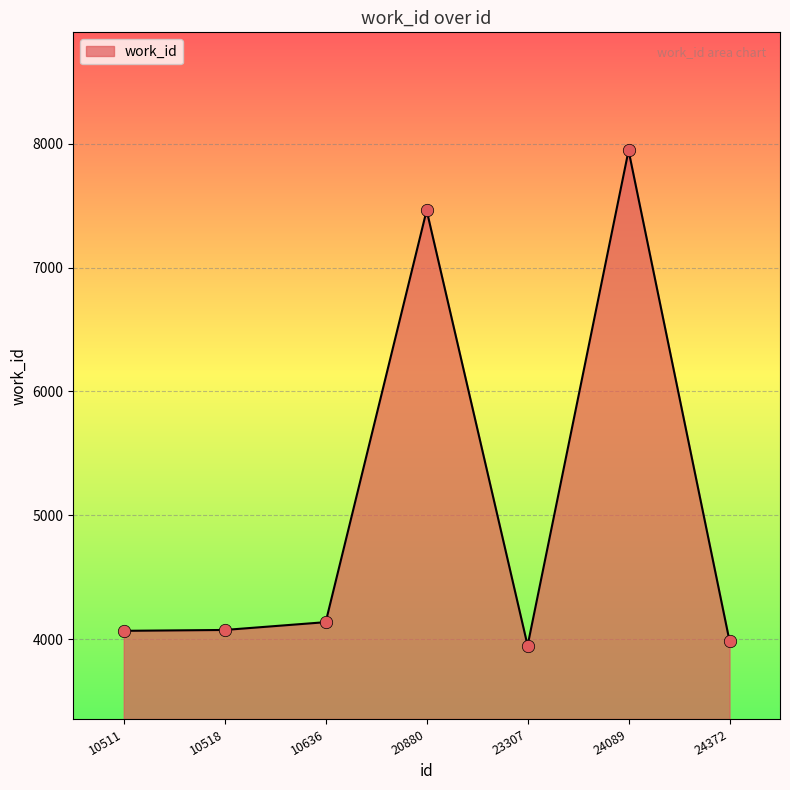

What is the change in value from 10518 to 23307?

-126